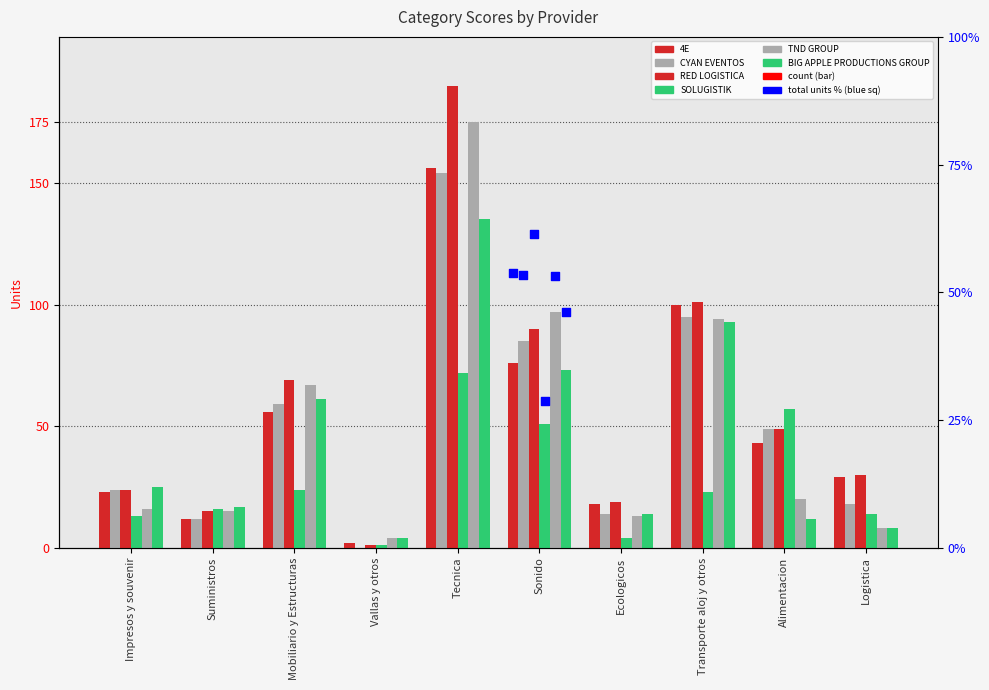

What are all the series names shown in the legend?

4E, CYAN EVENTOS, RED LOGISTICA, SOLUGISTIK, TND GROUP, BIG APPLE PRODUCTIONS GROUP